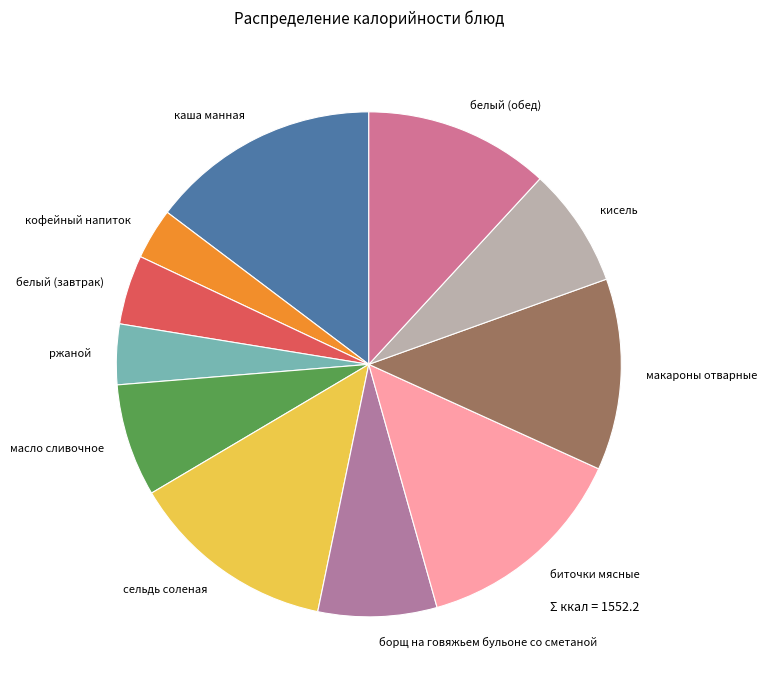

How many segments does this pie chart have?

11